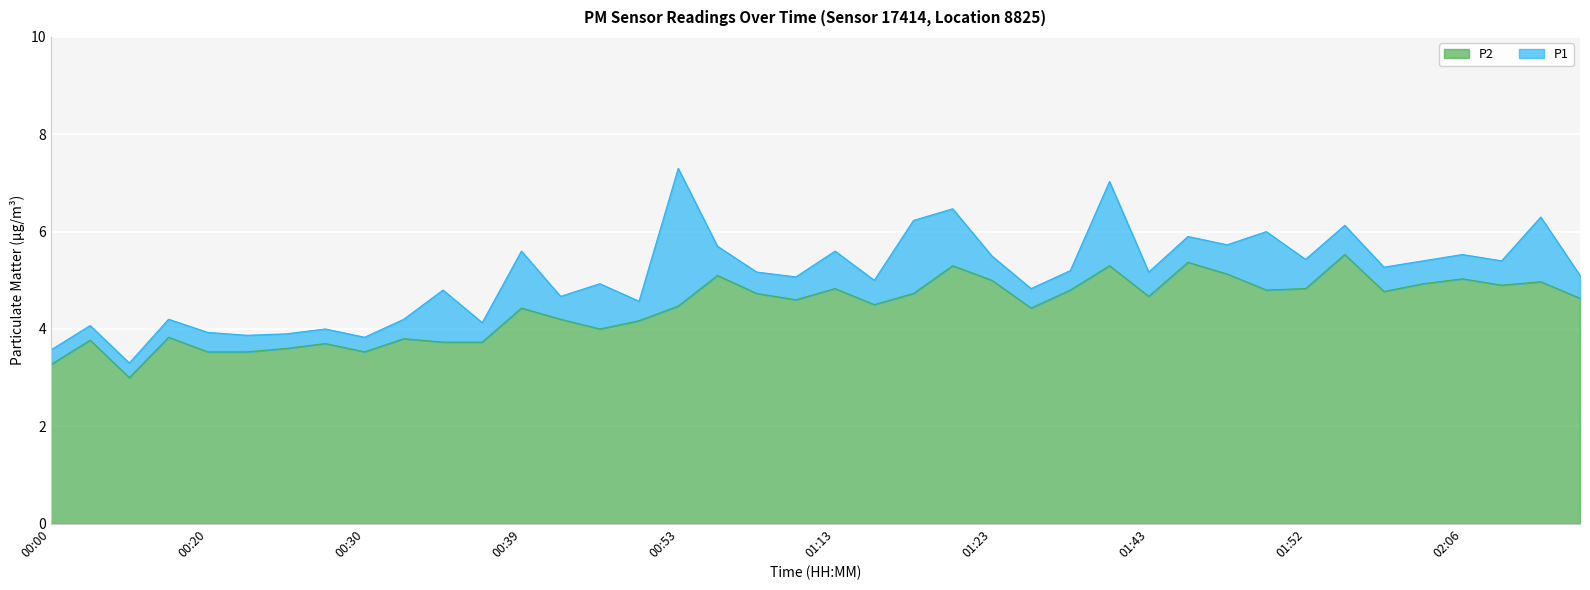

True or false: P2 and P1 cross at least once.

False